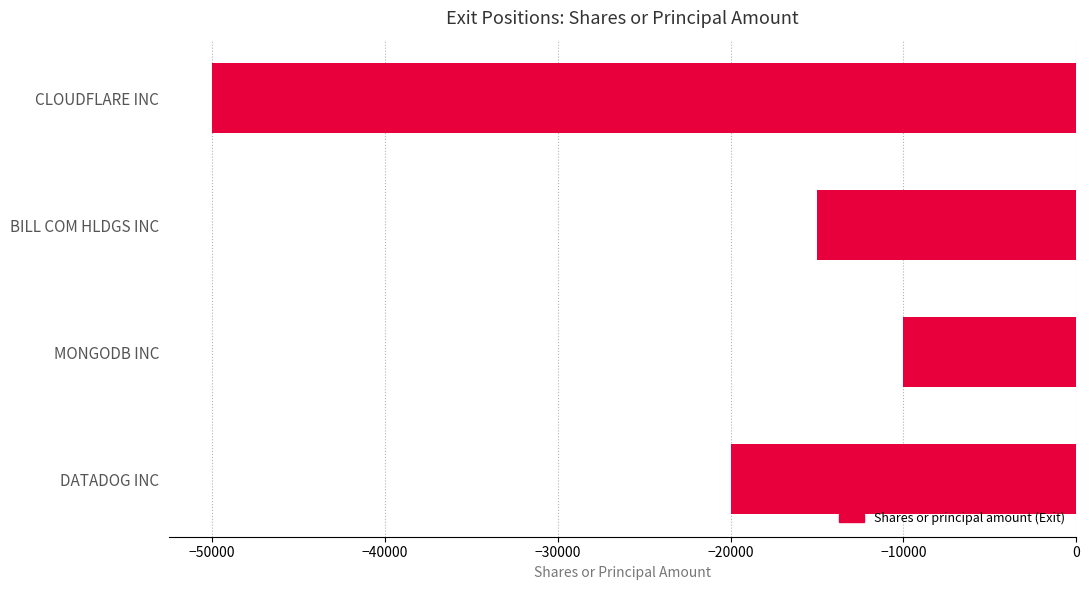

What is the difference between the maximum and minimum values?

40000